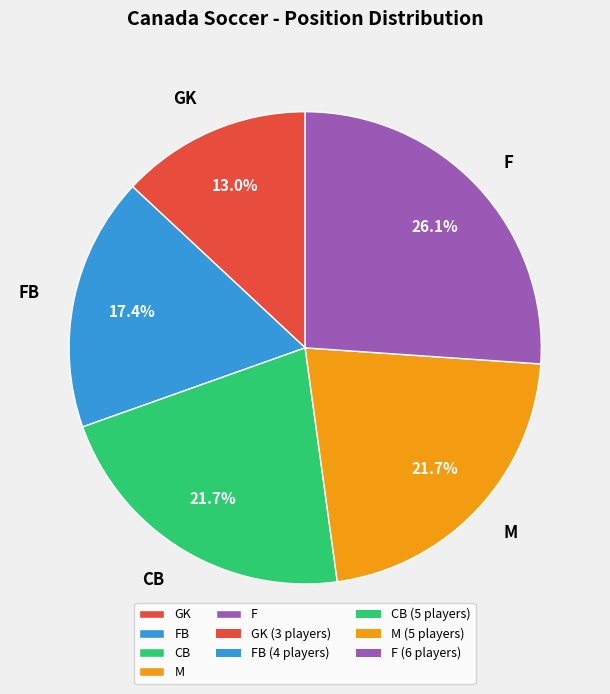

Does FB account for over 50% of the chart?

No